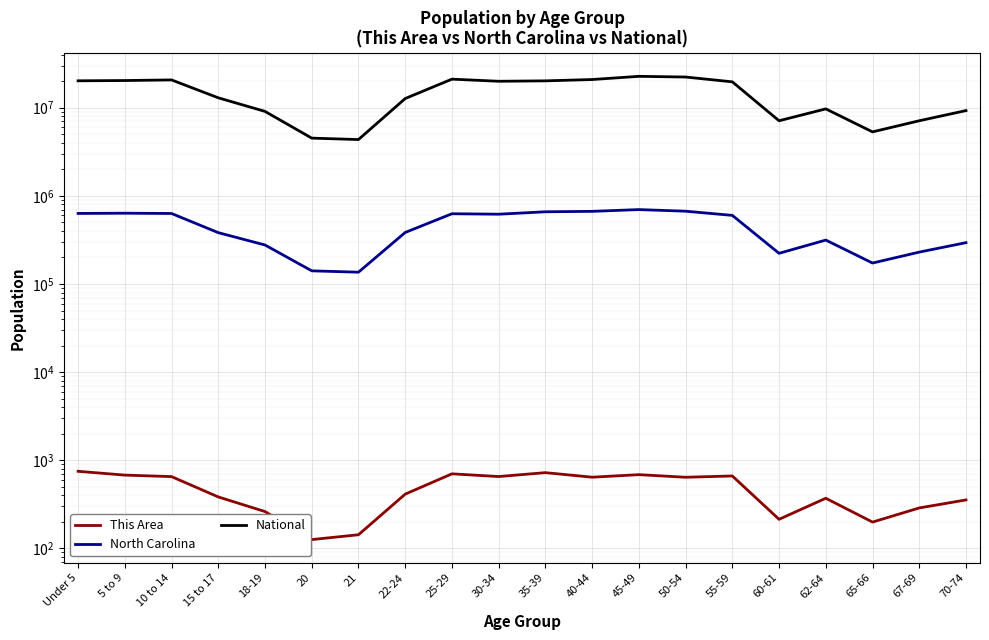

Reading right to left, list all the values displayed in this chart.

This Area: 70-74=355	67-69=288	65-66=199	62-64=371	60-61=214	55-59=664	50-54=642	45-49=687	40-44=643	35-39=724	30-34=654	25-29=702	22-24=413	21=143	20=126	18-19=262	15 to 17=384	10 to 14=653	5 to 9=679	Under 5=750
North Carolina: 70-74=294543	67-69=230105	65-66=172919	62-64=315115	60-61=222924	55-59=600722	50-54=669893	45-49=698753	40-44=667308	35-39=659843	30-34=619557	25-29=627036	22-24=384328	21=136169	20=141076	18-19=277045	15 to 17=382546	10 to 14=631104	5 to 9=635945	Under 5=632040
National: 70-74=9278166	67-69=7115361	65-66=5319902	62-64=9704197	60-61=7113727	55-59=19664805	50-54=22298125	45-49=22708591	40-44=20890964	35-39=20179642	30-34=19962099	25-29=21101849	22-24=12712576	21=4354294	20=4519129	18-19=9086089	15 to 17=12954254	10 to 14=20677194	5 to 9=20348657	Under 5=20201362